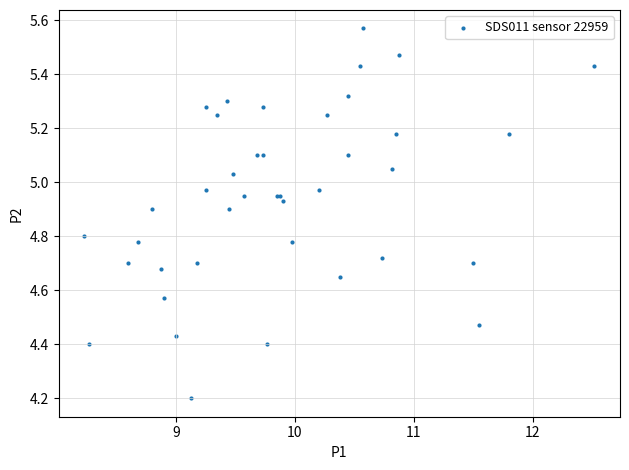

What Y value in the scatter plot is closest to 4?

4.2